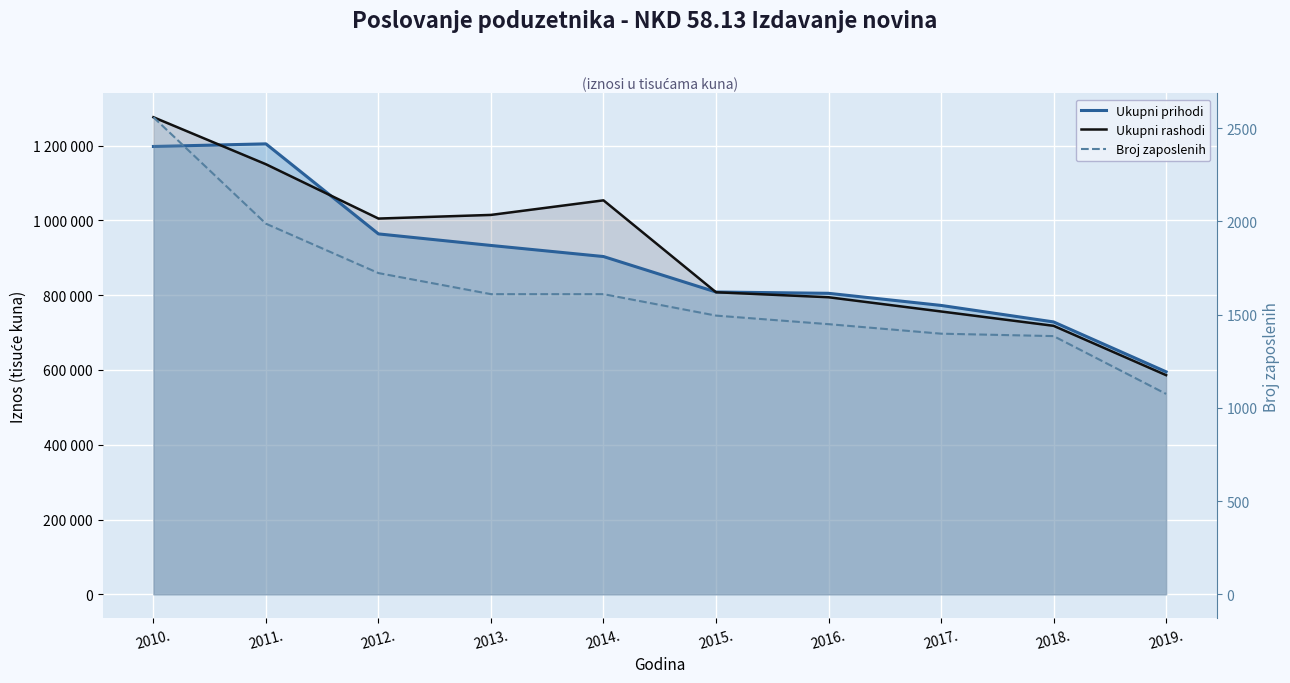

What is the maximum value shown in the chart?

2559